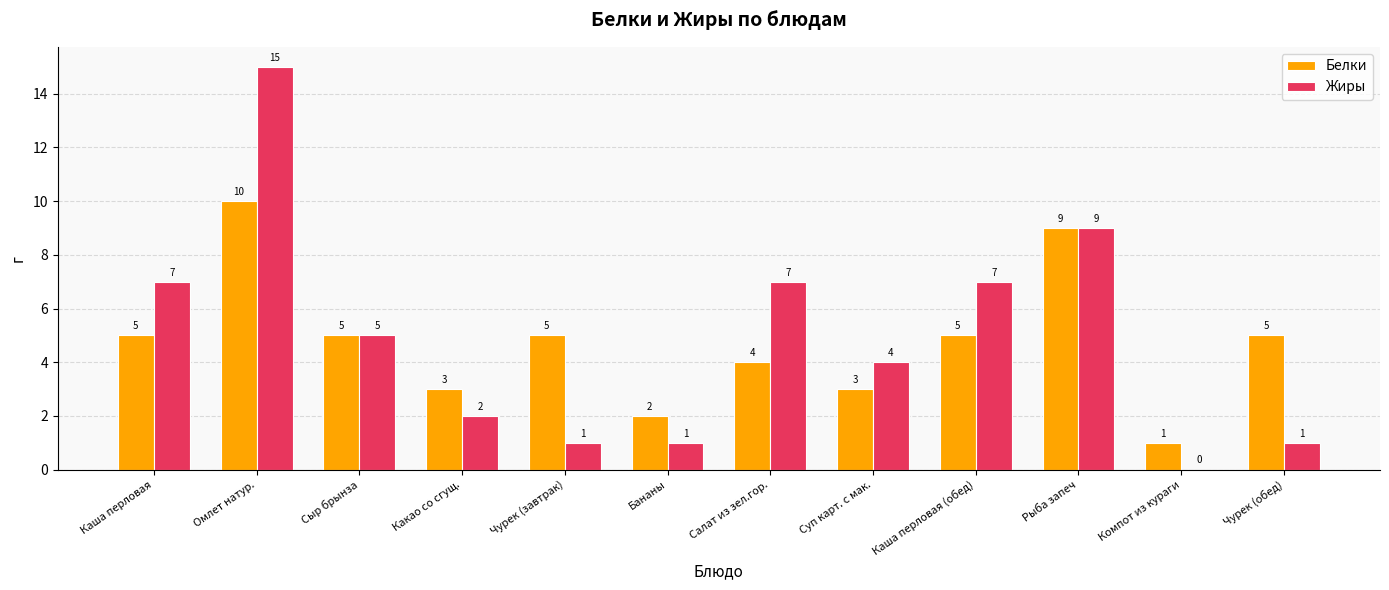

Which series has the largest total across all categories?

Жиры